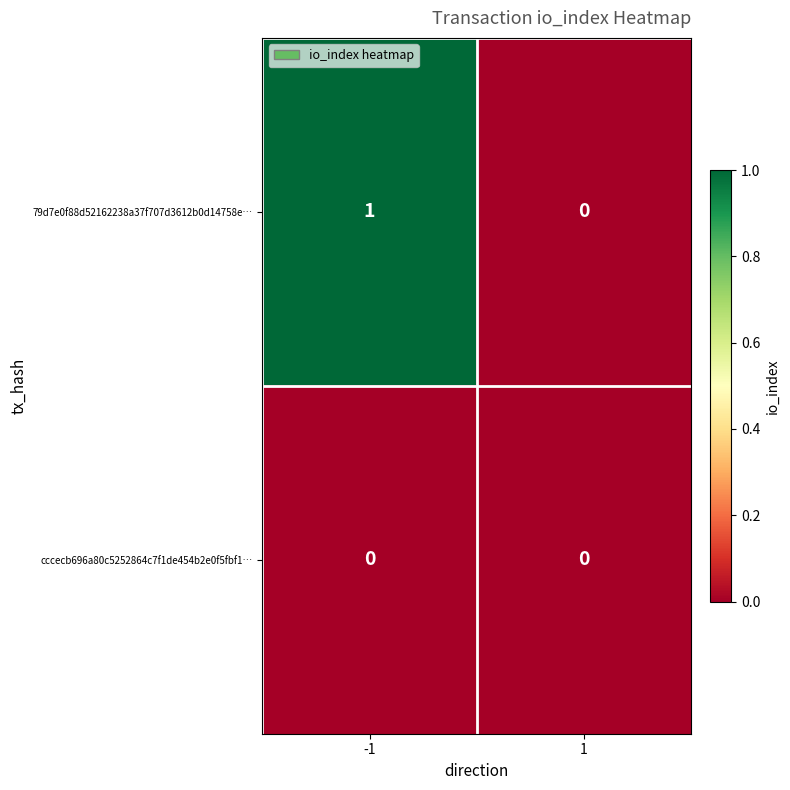

Rank the series at -1 from highest to lowest value.

79d7e0f88d52162238a37f707d3612b0d14758e…, cccecb696a80c5252864c7f1de454b2e0f5fbf1…